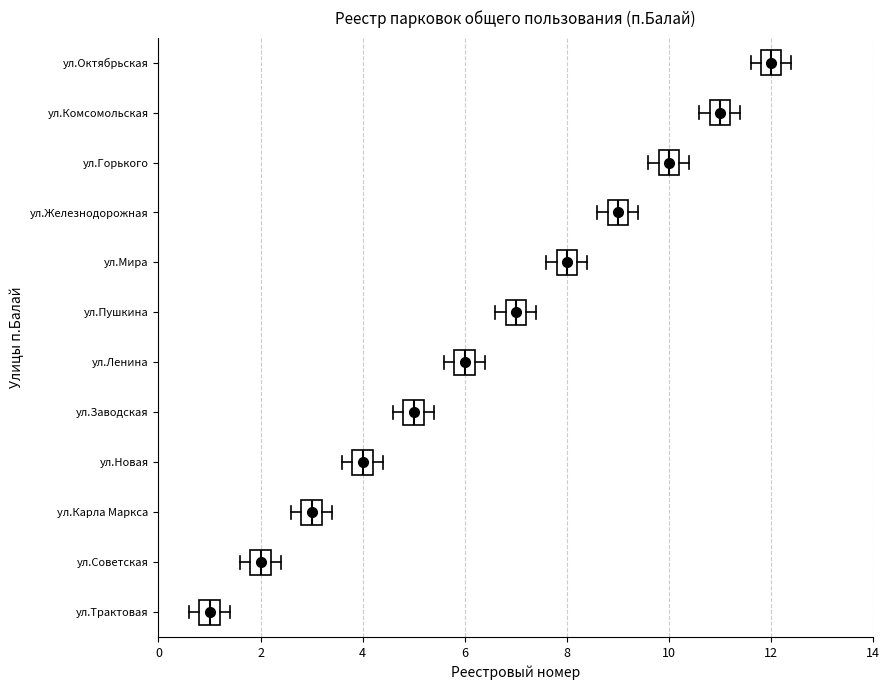

Reading bottom to top, transcribe this box plot: for each box, give where its median line is, the range the box spans, and where its two whiskers end, as read against the x-axis. The values are not printed on the chart, so give them approximately, as read against the axis.

ул.Трактовая: median 1.0, box 0.8 to 1.2, whiskers 0.6 to 1.4
ул.Советская: median 2.0, box 1.8 to 2.2, whiskers 1.6 to 2.4
ул.Карла Маркса: median 3.0, box 2.8 to 3.2, whiskers 2.6 to 3.4
ул.Новая: median 4.0, box 3.8 to 4.2, whiskers 3.6 to 4.4
ул.Заводская: median 5.0, box 4.8 to 5.2, whiskers 4.6 to 5.4
ул.Ленина: median 6.0, box 5.8 to 6.2, whiskers 5.6 to 6.4
ул.Пушкина: median 7.0, box 6.8 to 7.2, whiskers 6.6 to 7.4
ул.Мира: median 8.0, box 7.8 to 8.2, whiskers 7.6 to 8.4
ул.Железнодорожная: median 9.0, box 8.8 to 9.2, whiskers 8.6 to 9.4
ул.Горького: median 10.0, box 9.8 to 10.2, whiskers 9.6 to 10.4
ул.Комсомольская: median 11.0, box 10.8 to 11.2, whiskers 10.6 to 11.4
ул.Октябрьская: median 12.0, box 11.8 to 12.2, whiskers 11.6 to 12.4